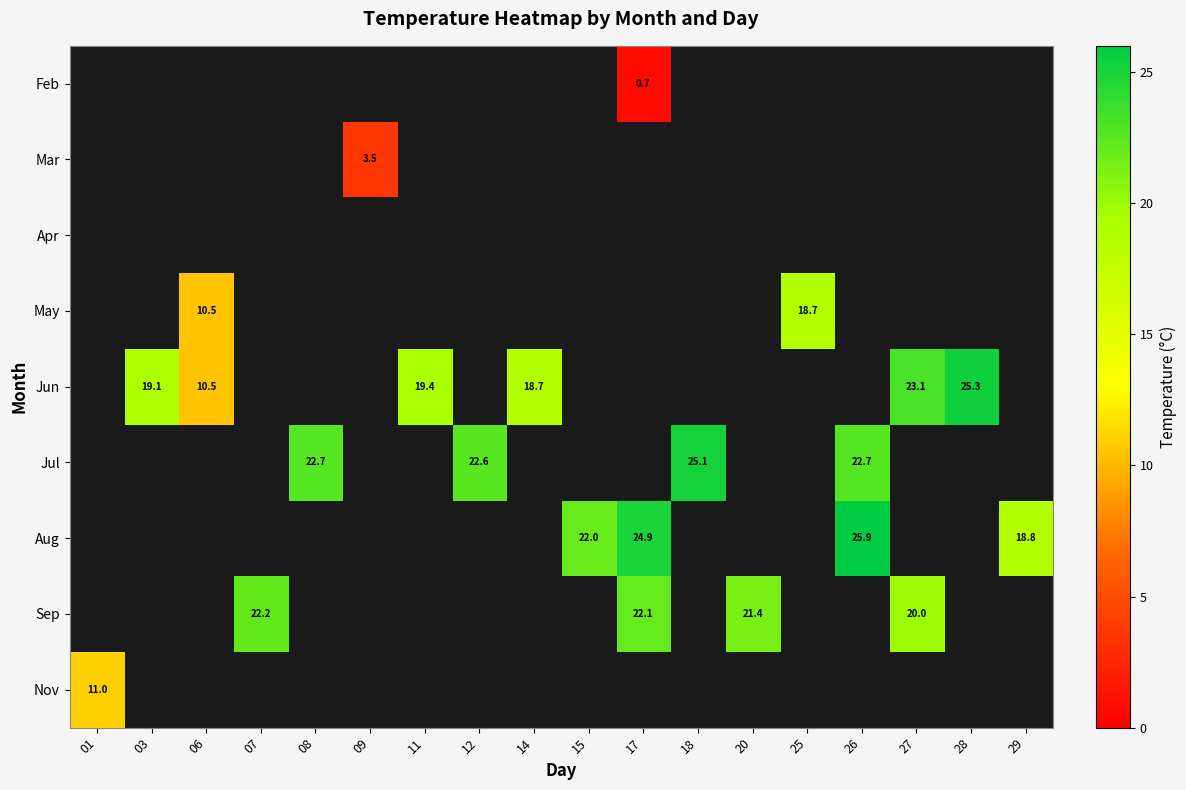

What is the smallest value displayed?

0.7